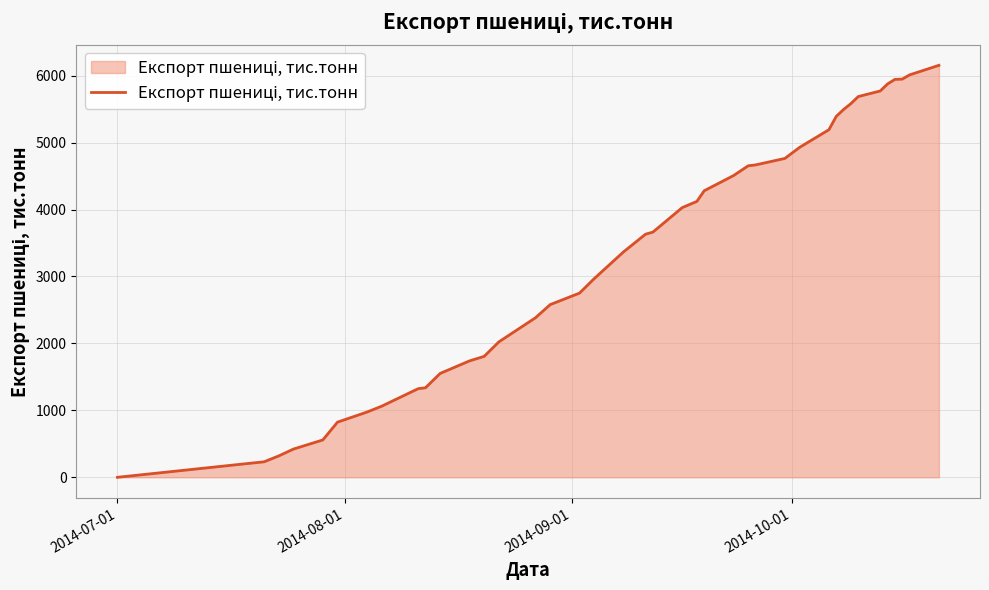

What is the maximum value shown in the chart?

6155